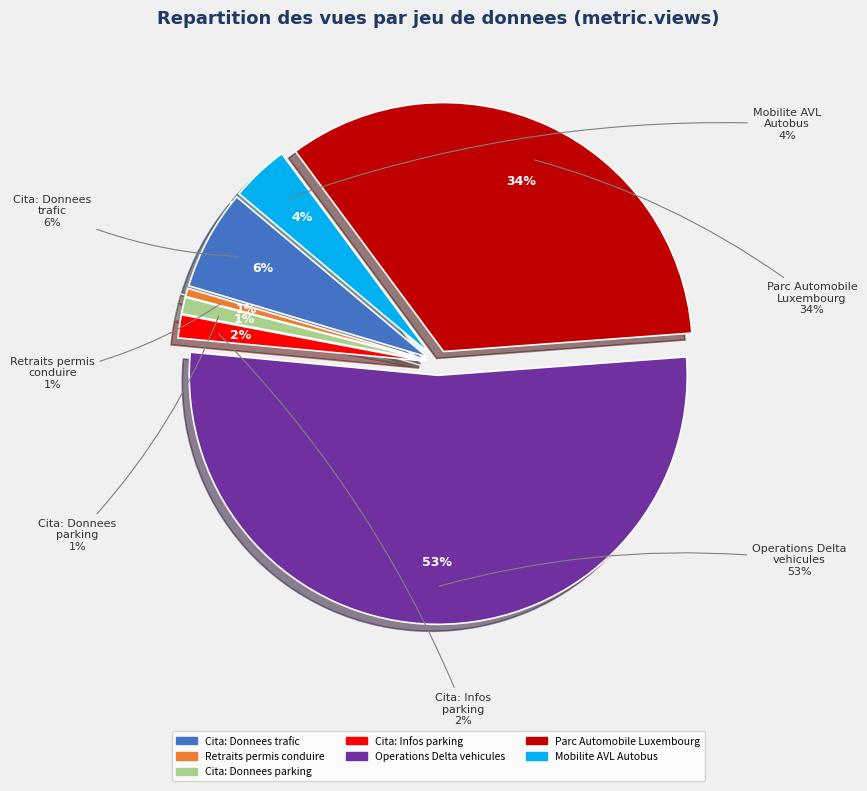

Which category has the smallest portion of the pie?

Retraits permis conduire